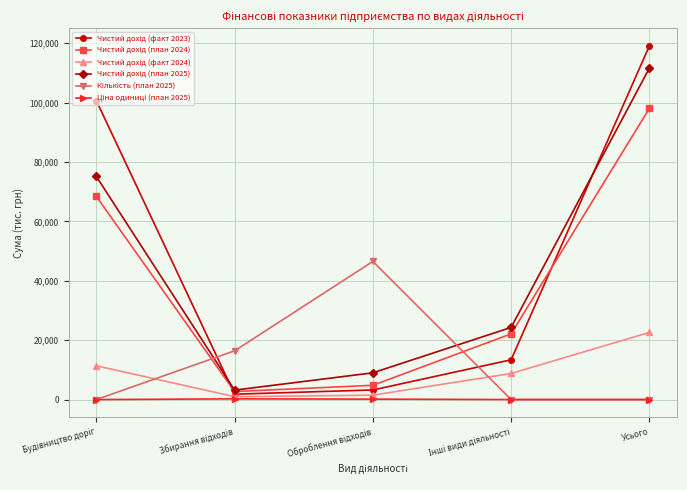

What is the spread (max minus min) of values at Усього?

119064.0